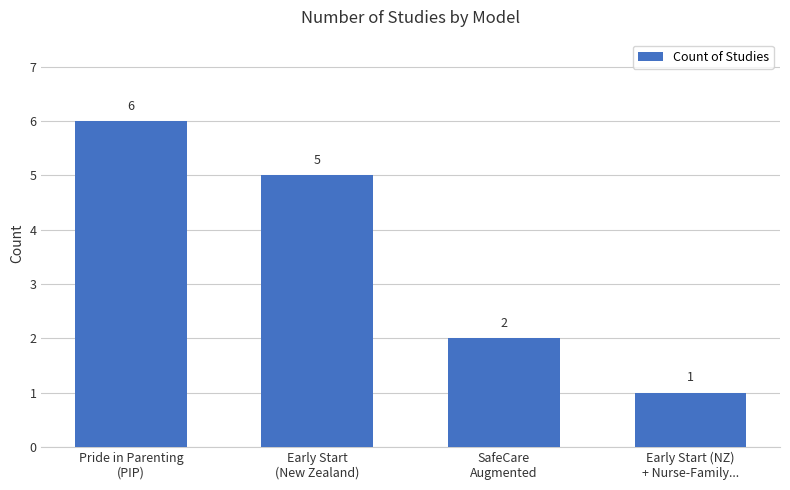

The value at Early Start
(New Zealand) is 3. True or false?

False